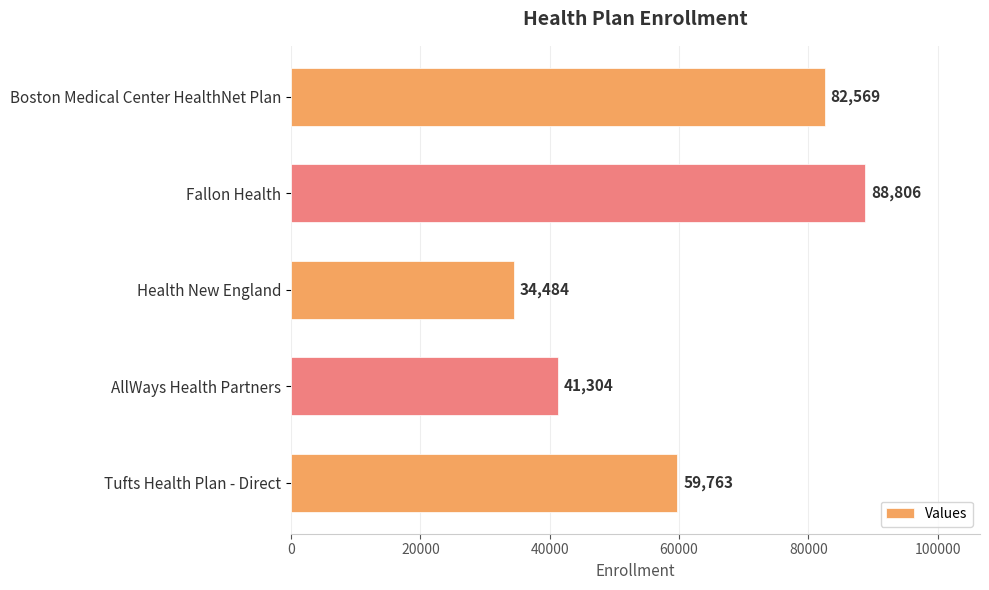

What is the maximum value shown in the chart?

88806